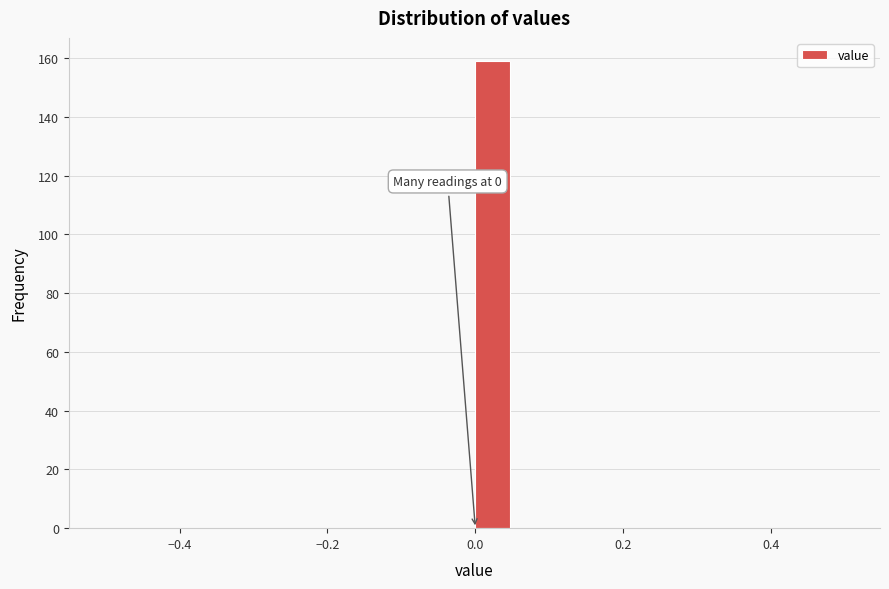

Around what value on the x-axis is the tallest bar? Give the approximate position of its centre, as read against the axis.

0.02